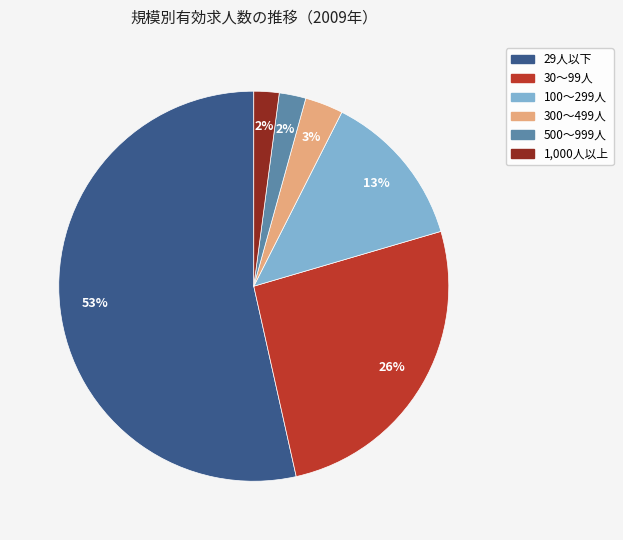

To the nearest percent, what is the combined percentage of 100～299人 and 1,000人以上?

15%